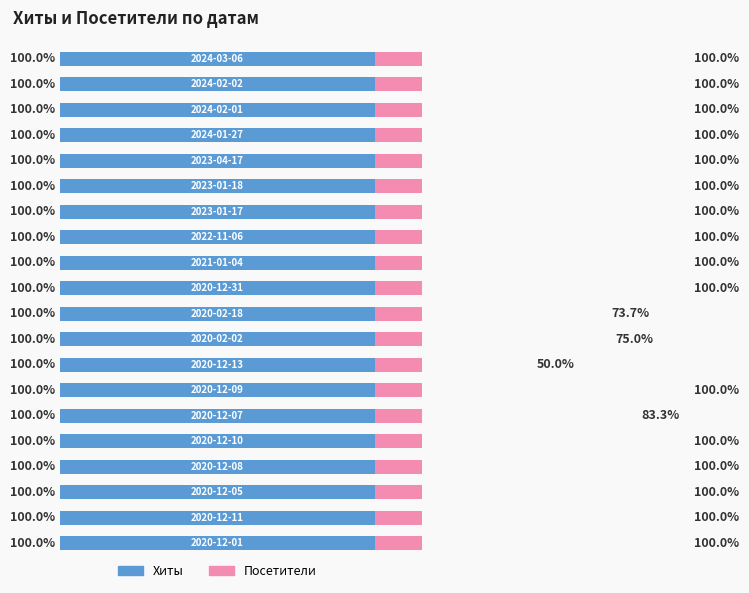

What is the difference between the maximum and minimum values in the Посетители series?

50.0